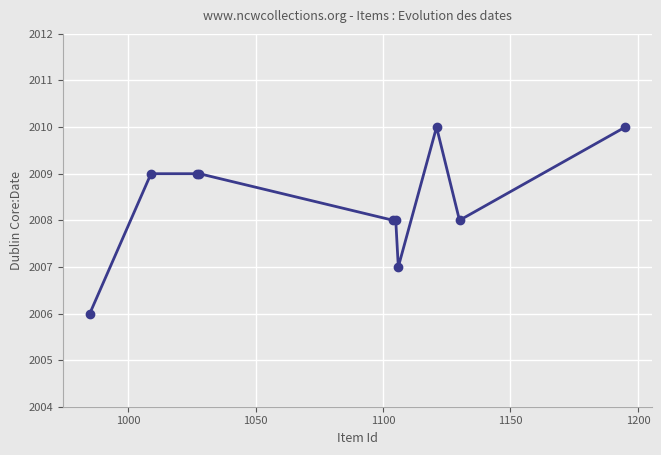

How many data points does each series have?

10